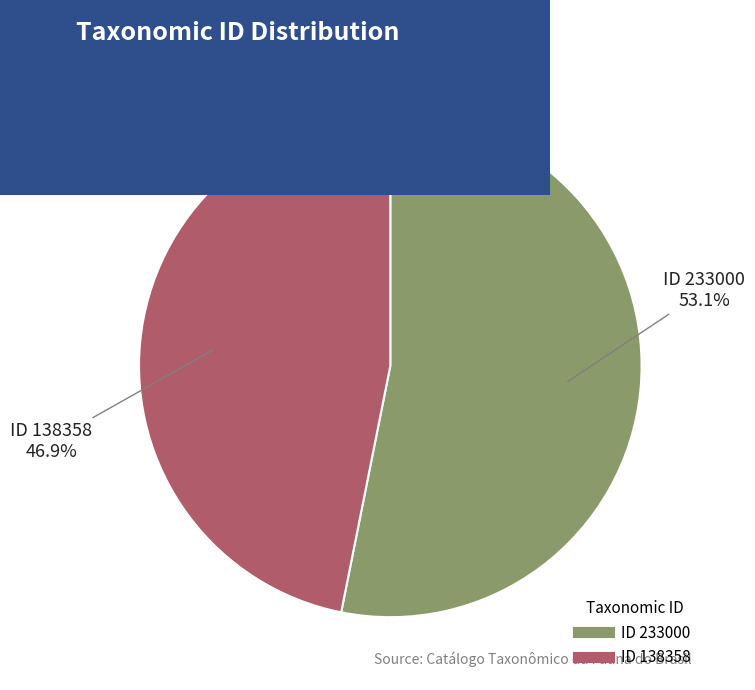

Does any single category account for the majority?

Yes